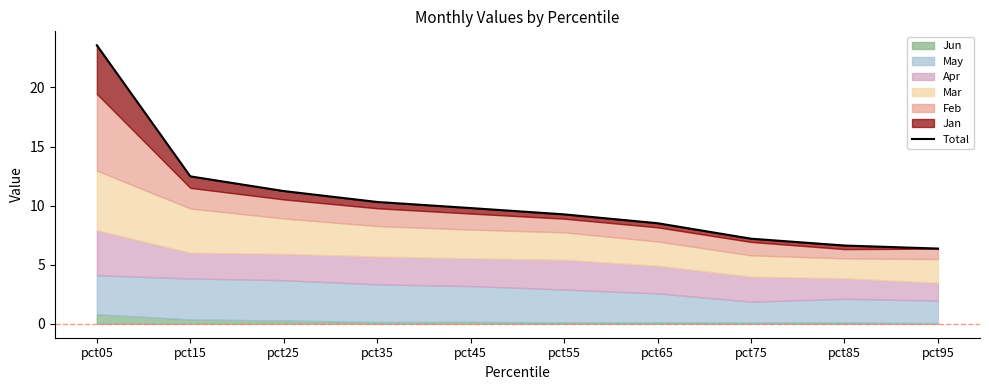

Is it true that the value at pct85 is 6.6?

True